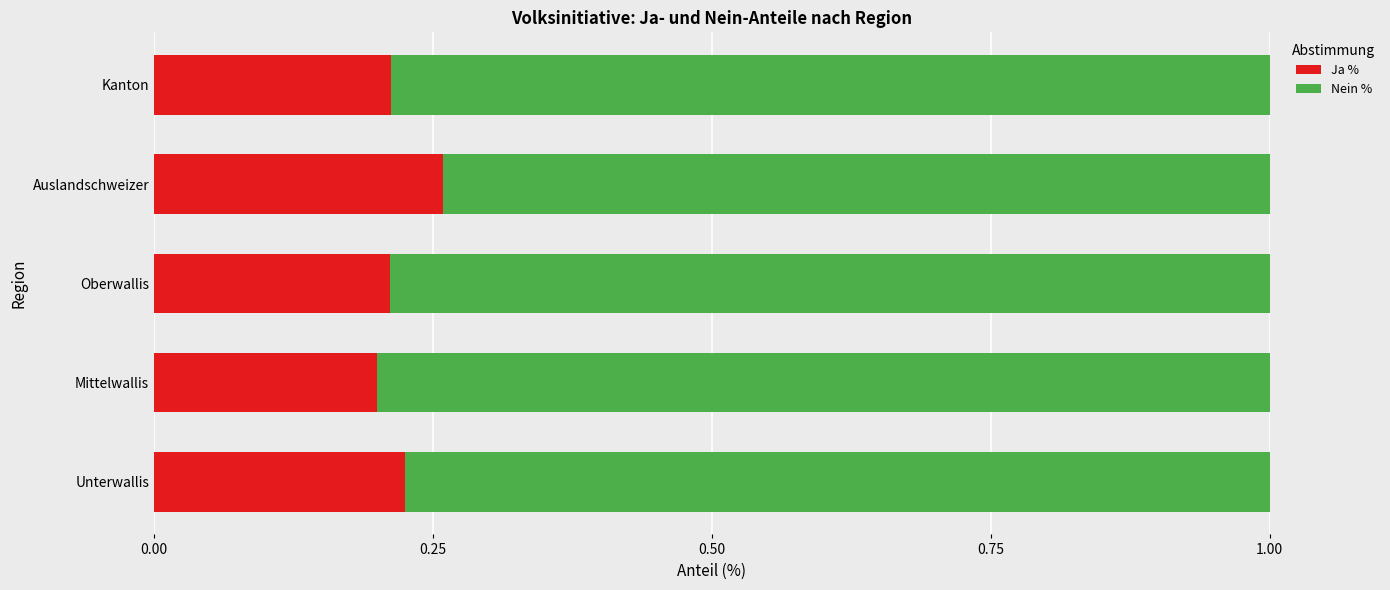

Is it true that Ja % equals 0.2 at Kanton?

True